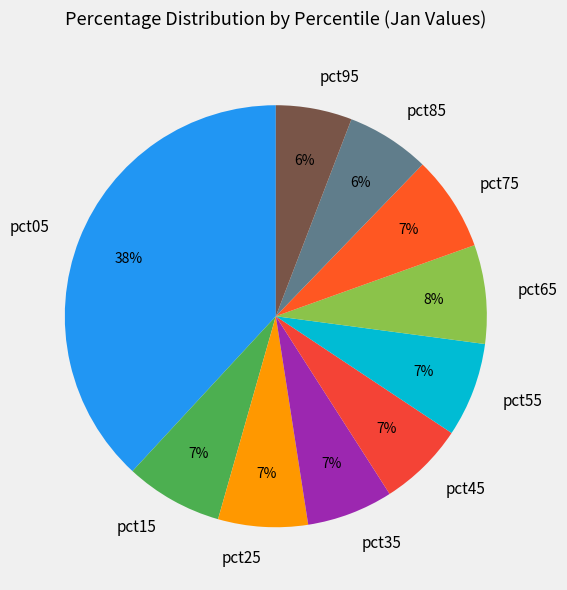

True or false: pct35 accounts for 7% of the total.

True